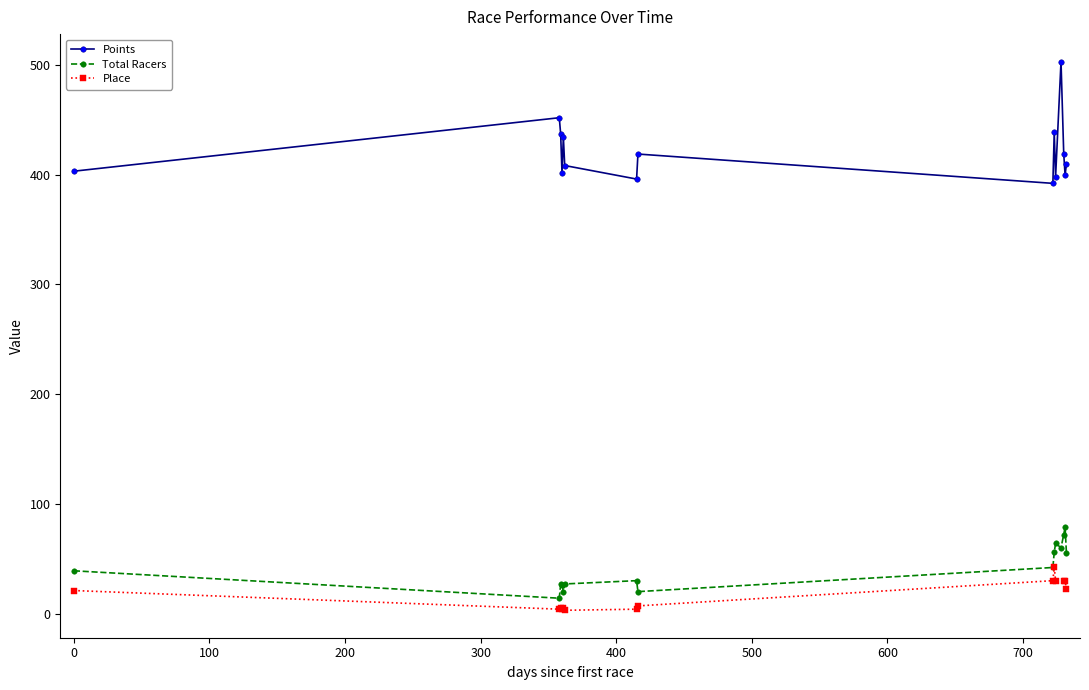

True or false: Points and Total Racers intersect in this chart.

False